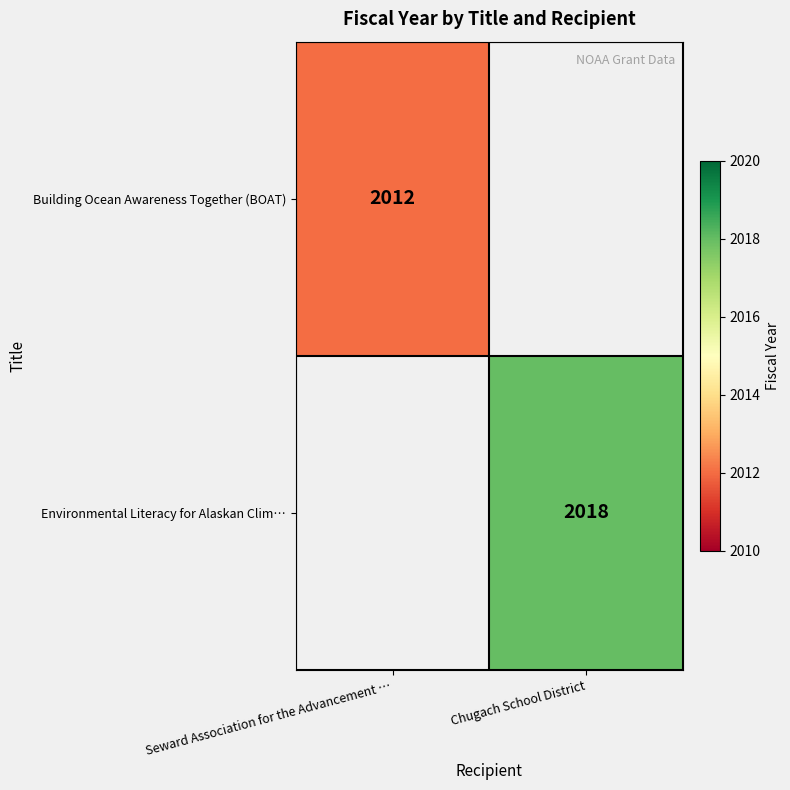

Count the number of categories in the chart.

2